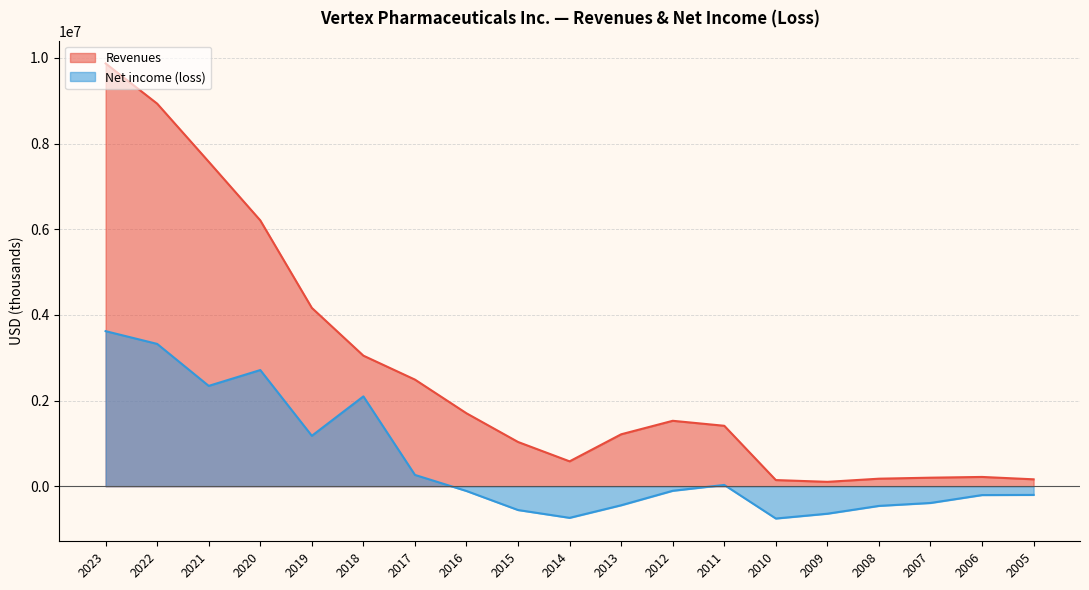

What is the smallest value displayed?

-754626